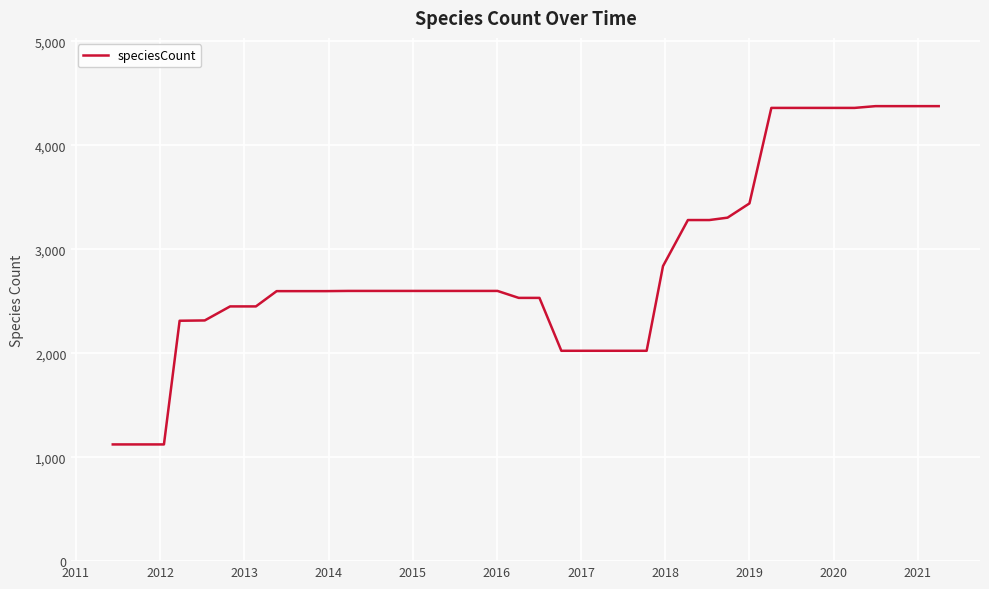

What is the smallest value displayed?

1123